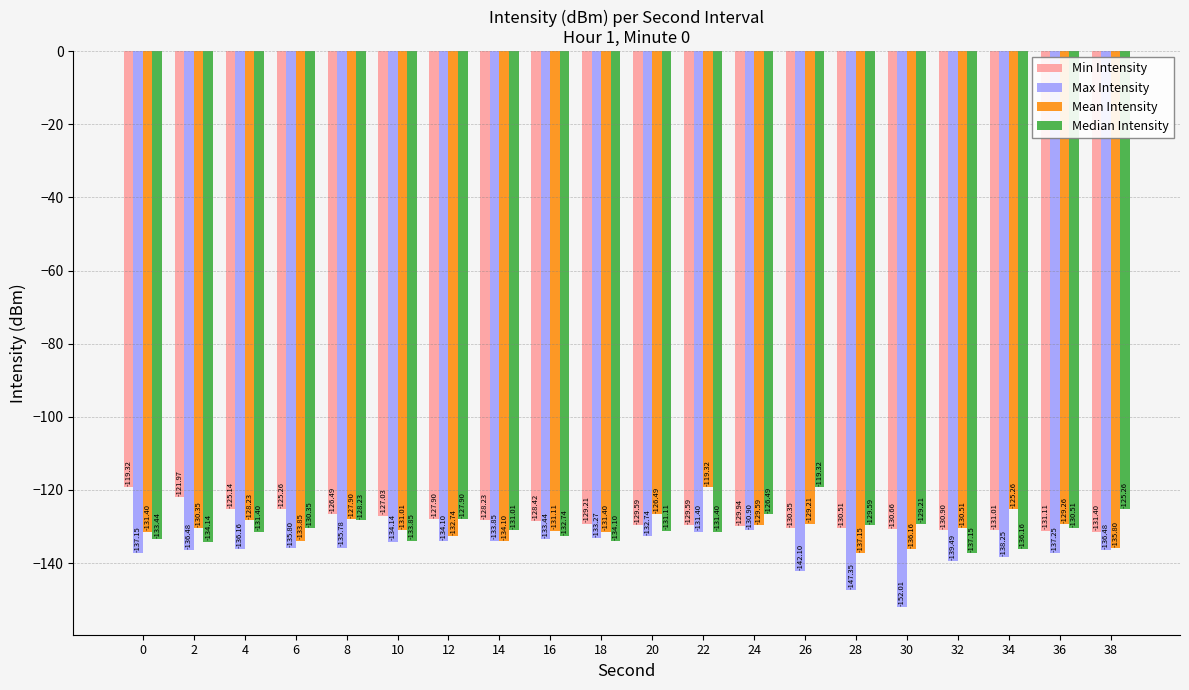

How many bars are there in total?

80